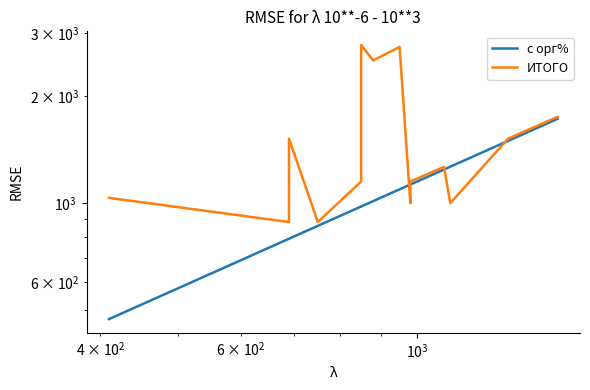

What is the greatest value displayed?

2781.0